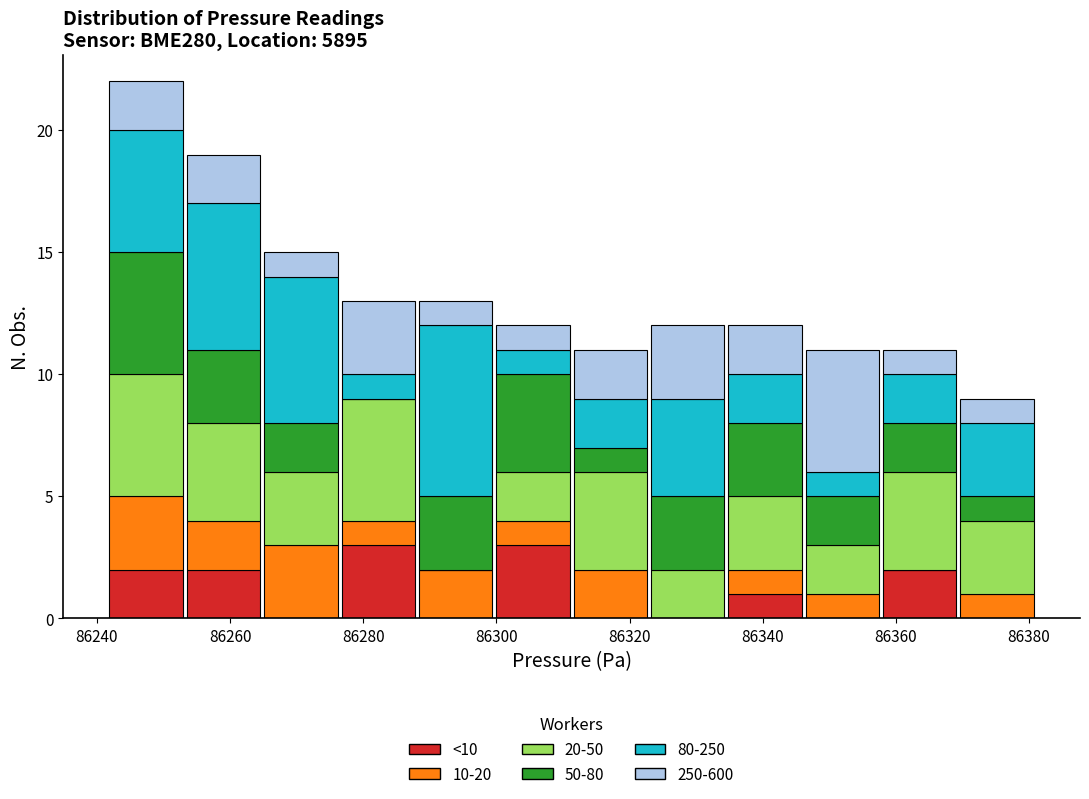

Which range on the x-axis has the tallest stacked bar (by total height)?

86242 to 86254